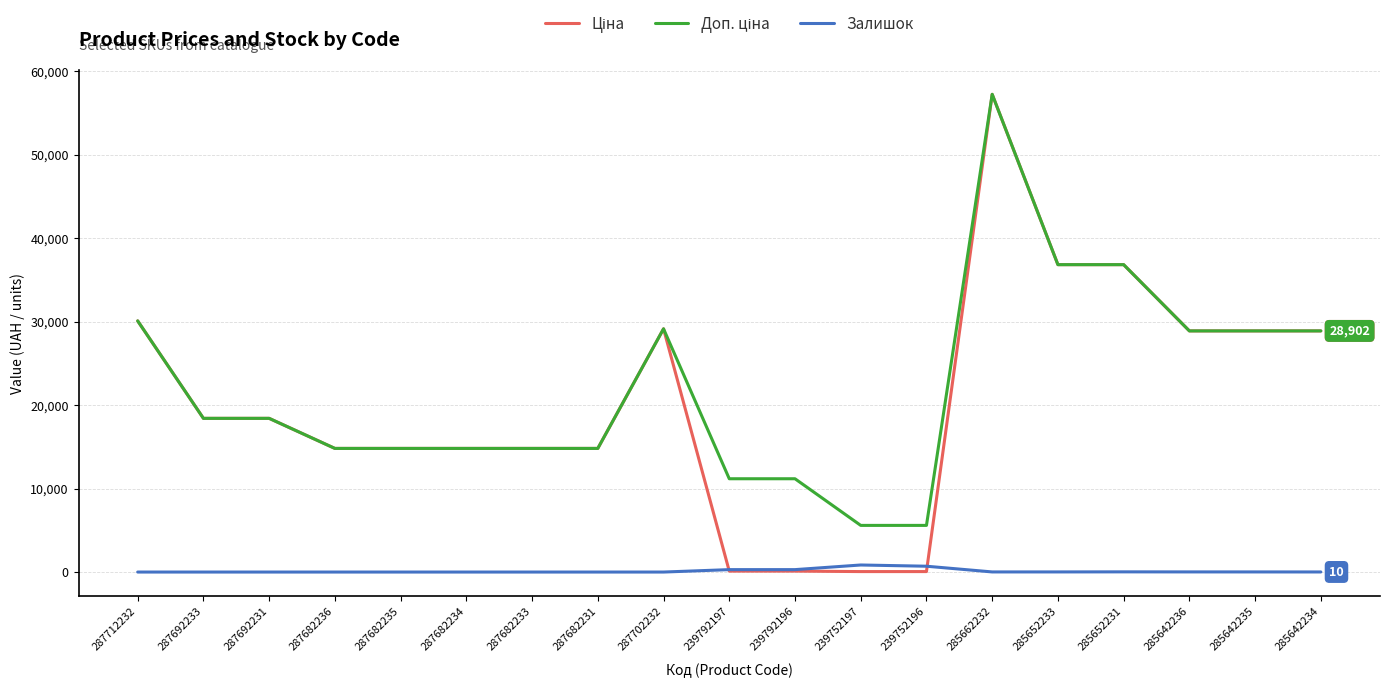

What is the maximum value shown in the chart?

57258.0